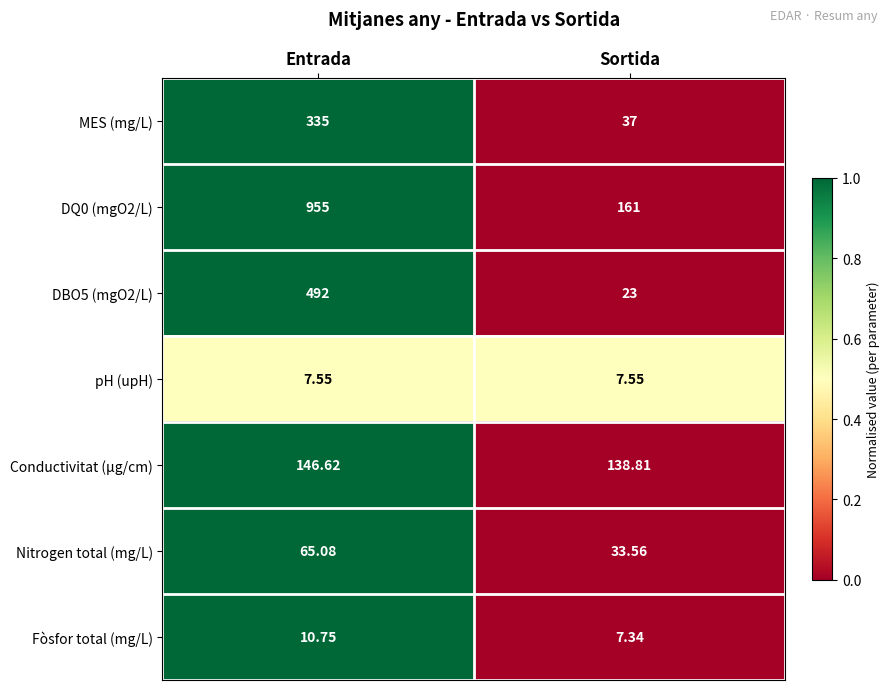

Where does the Conductivitat (µg/cm) series first go above 146?

Entrada